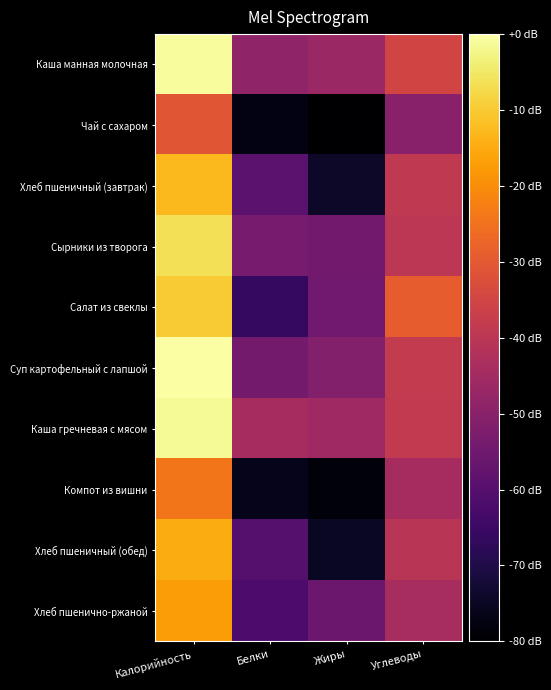

Reading left to right, what are all the values shown in this chart?

Каша манная молочная: Калорийность=-0.9	Белки=-48.7	Жиры=-46.7	Углеводы=-35.2
Чай с сахаром: Калорийность=-30.8	Белки=-77.3	Жиры=-80.0	Углеводы=-50.3
Хлеб пшеничный (завтрак): Калорийность=-12.8	Белки=-58.8	Жиры=-74.2	Углеводы=-38.8
Сырники из творога: Калорийность=-6.3	Белки=-53.6	Жиры=-54.4	Углеводы=-39.8
Салат из свеклы: Калорийность=-10.0	Белки=-66.5	Жиры=-54.8	Углеводы=-29.3
Суп картофельный с лапшой: Калорийность=0.0	Белки=-54.1	Жиры=-51.1	Углеводы=-38.2
Каша гречневая с мясом: Калорийность=-1.3	Белки=-44.2	Жиры=-45.7	Углеводы=-38.6
Компот из вишни: Калорийность=-24.2	Белки=-76.1	Жиры=-78.6	Углеводы=-44.2
Хлеб пшеничный (обед): Калорийность=-14.8	Белки=-60.3	Жиры=-74.8	Углеводы=-40.6
Хлеб пшенично-ржаной: Калорийность=-17.3	Белки=-61.9	Жиры=-55.7	Углеводы=-43.8